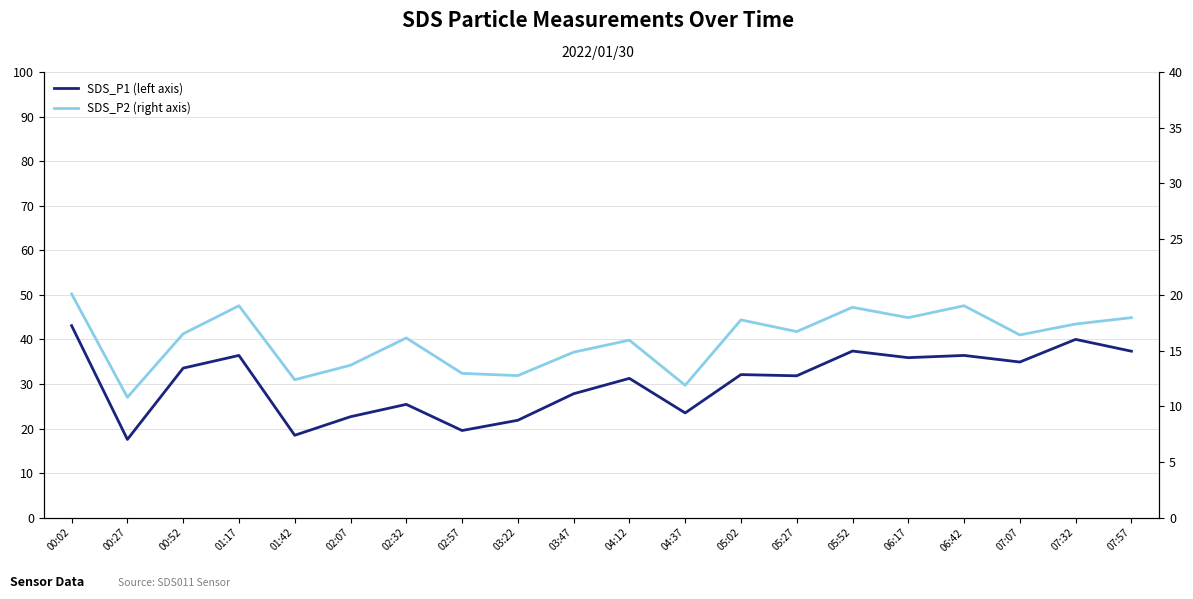

Reading right to left, what are all the values shown in this chart?

SDS_P1 (left axis): 37.4	40.0	34.9	36.4	35.9	37.4	31.8	32.1	23.5	31.2	27.8	21.9	19.6	25.4	22.6	18.5	36.4	33.5	17.6	43.1
SDS_P2 (right axis): 17.9	17.4	16.4	19.0	17.9	18.9	16.7	17.8	11.9	15.9	14.8	12.8	12.9	16.1	13.7	12.4	19.0	16.5	10.8	20.1